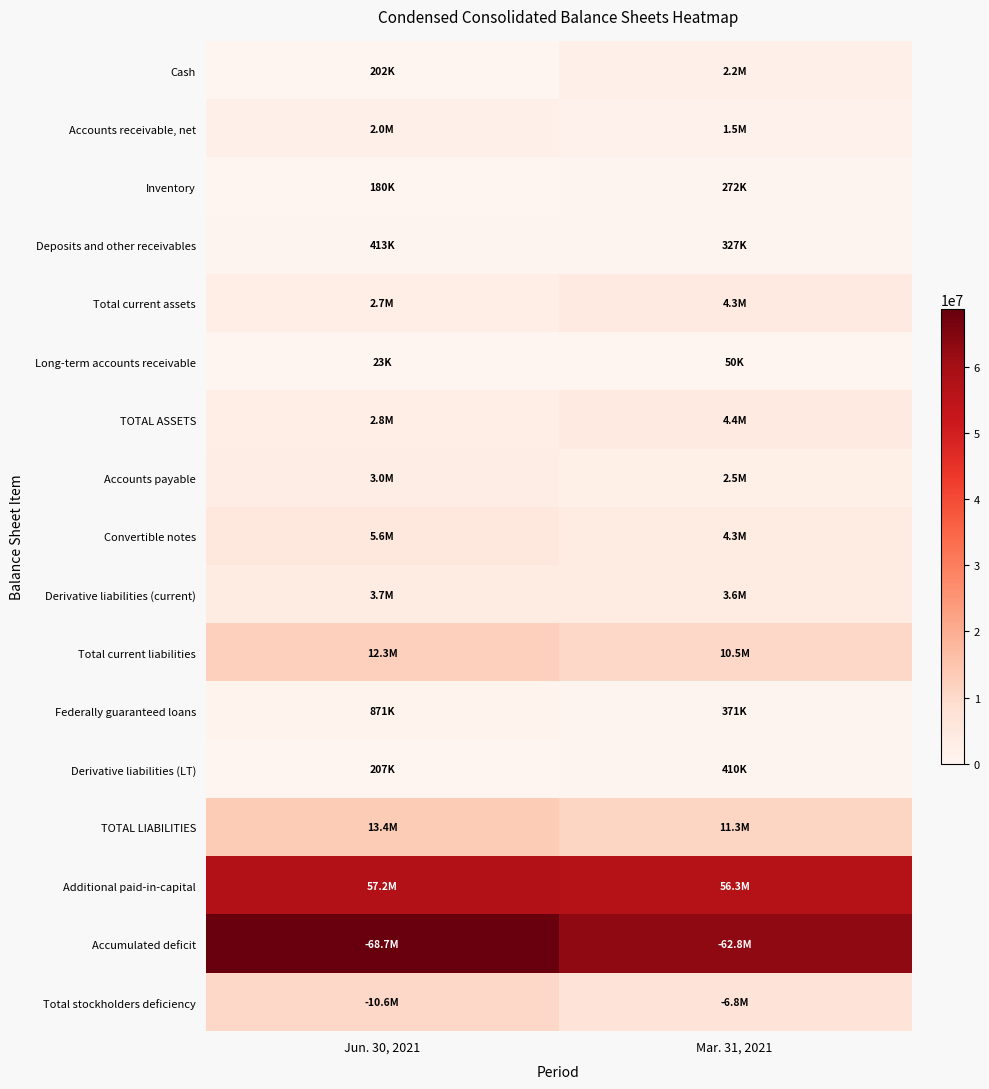

At how many categories does at least one series exceed 1772016?

2